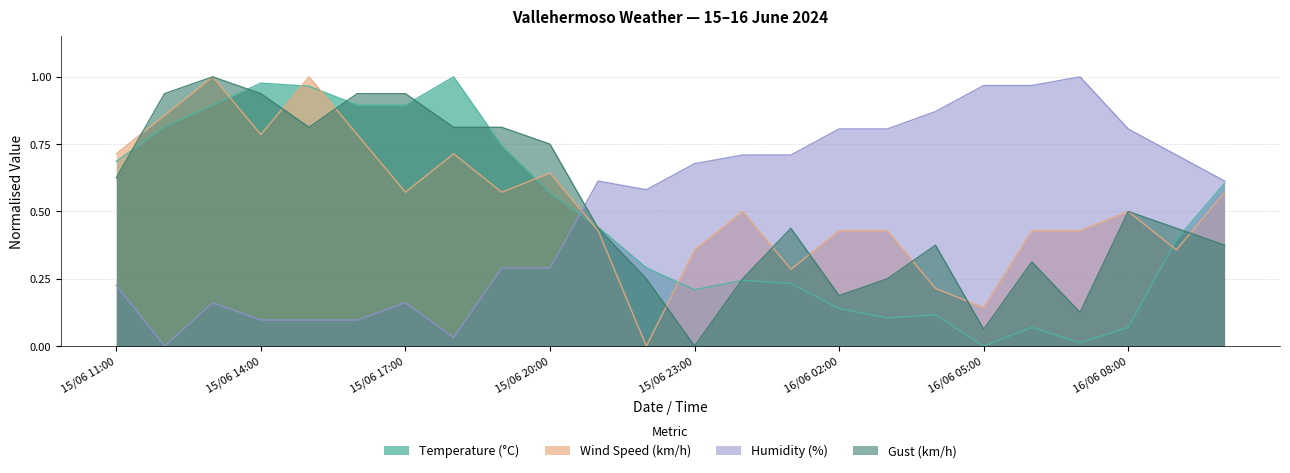

Reading left to right, what are all the values shown in this chart?

Temperature (°C): 0.7	0.8	0.9	1.0	1.0	0.9	0.9	1.0	0.7	0.6	0.4	0.3	0.2	0.2	0.2	0.1	0.1	0.1	0.0	0.1	0.0	0.1	0.4	0.6
Wind Speed (km/h): 0.7	0.9	1.0	0.8	1.0	0.8	0.6	0.7	0.6	0.6	0.4	0.0	0.4	0.5	0.3	0.4	0.4	0.2	0.1	0.4	0.4	0.5	0.4	0.6
Humidity (%): 0.2	0.0	0.2	0.1	0.1	0.1	0.2	0.0	0.3	0.3	0.6	0.6	0.7	0.7	0.7	0.8	0.8	0.9	1.0	1.0	1.0	0.8	0.7	0.6
Gust (km/h): 0.6	0.9	1.0	0.9	0.8	0.9	0.9	0.8	0.8	0.8	0.4	0.2	0.0	0.2	0.4	0.2	0.2	0.4	0.1	0.3	0.1	0.5	0.4	0.4